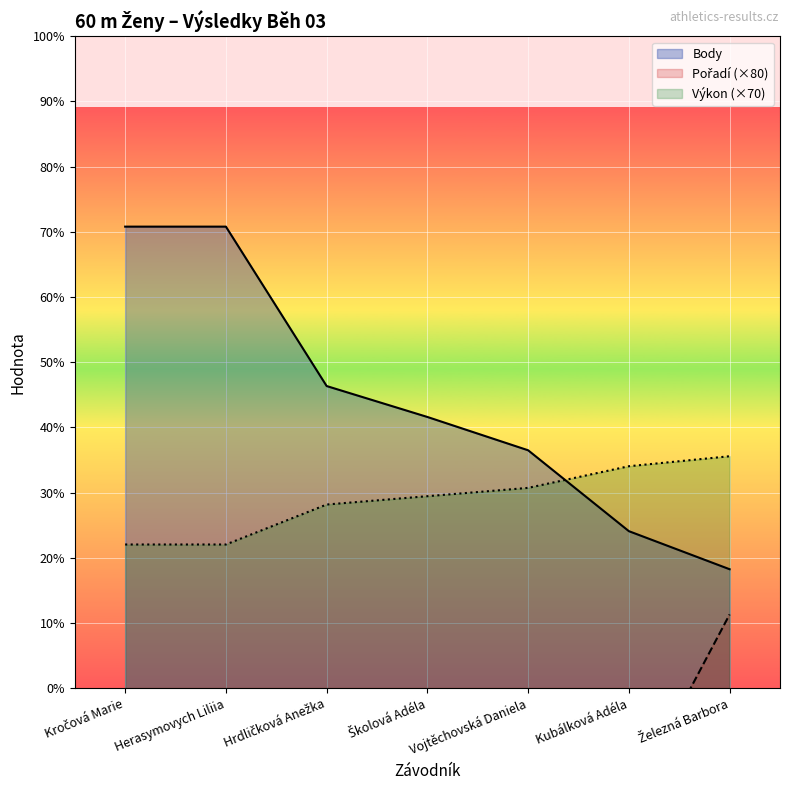

Which series has the largest total across all categories?

Body